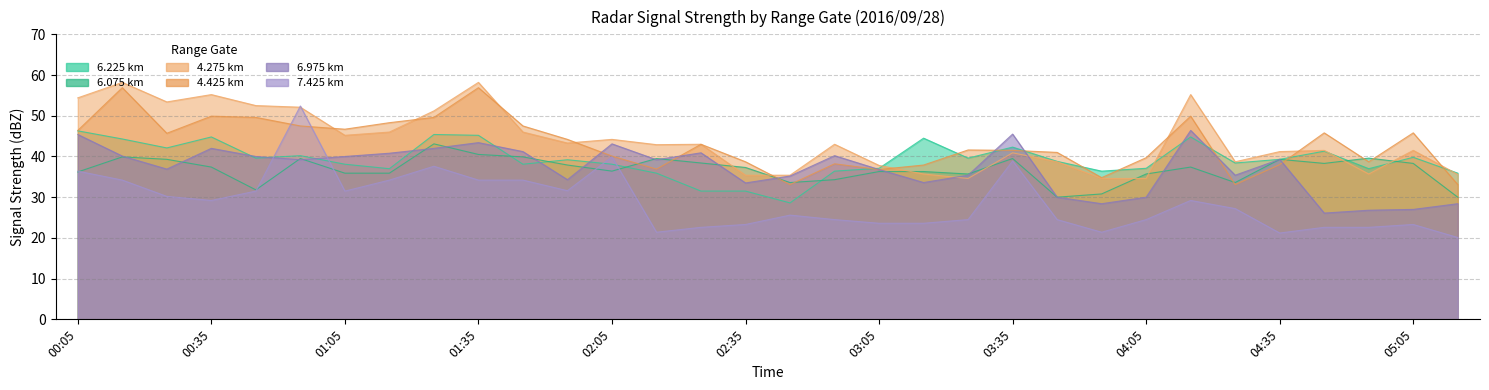

What value does the 6.225 series have at 03:45?

38.8